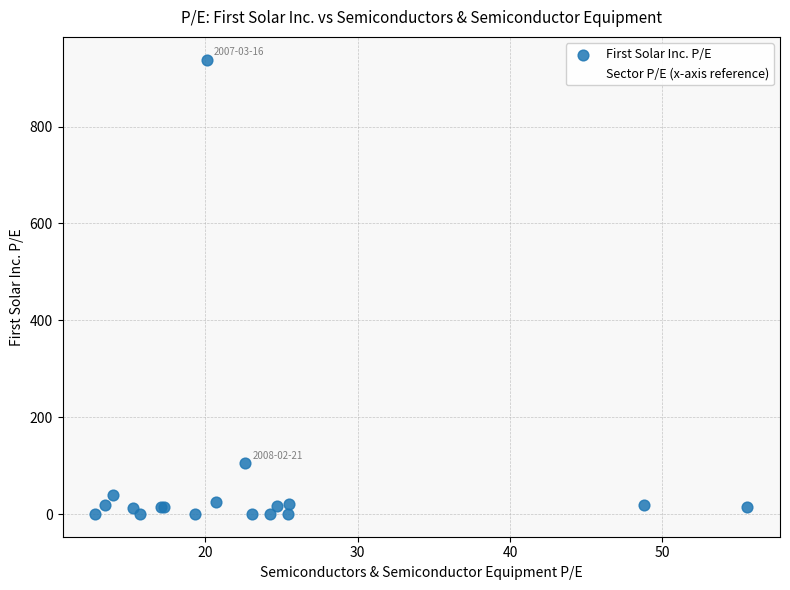

In the First Solar Inc. P/E series, what Y value is closest to 469?

105.1